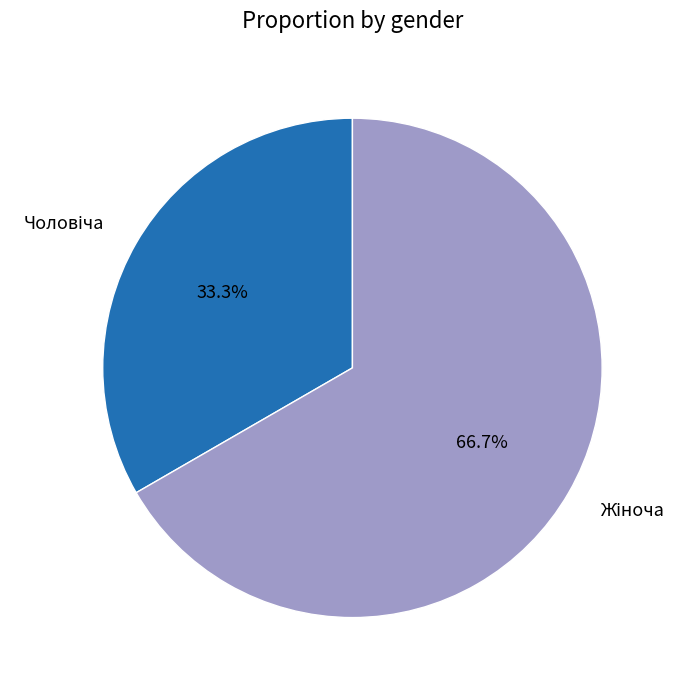

Is there any slice that represents more than half of the pie?

Yes